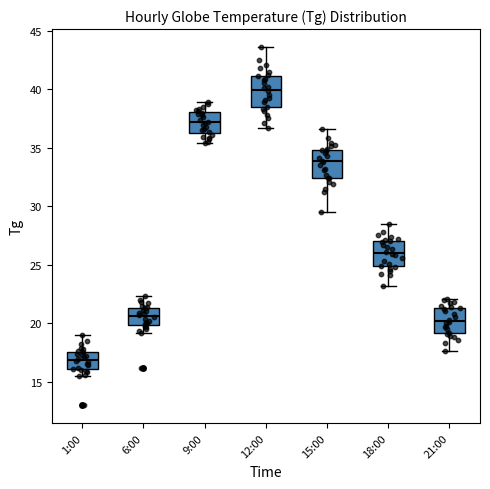

Reading left to right, read every box against the y-axis: the position of its median line, the range the box covers, and the ends of its whiskers. The values are not printed on the chart, so give them approximately, as read against the axis.

1:00: median 17.0, box 16.0 to 17.5, whiskers 15.5 to 19.0
6:00: median 20.5, box 20.0 to 21.5, whiskers 19.0 to 22.5
9:00: median 37.0, box 36.5 to 38.0, whiskers 35.5 to 39.0
12:00: median 40.0, box 38.5 to 41.0, whiskers 36.5 to 43.5
15:00: median 34.0, box 32.5 to 35.0, whiskers 29.5 to 36.5
18:00: median 26.0, box 25.0 to 27.0, whiskers 23.0 to 28.5
21:00: median 20.0, box 19.0 to 21.5, whiskers 17.5 to 22.0